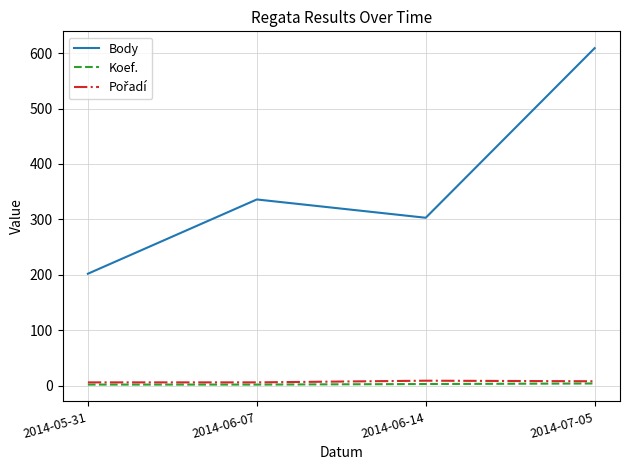

Which series has the largest total across all categories?

Body